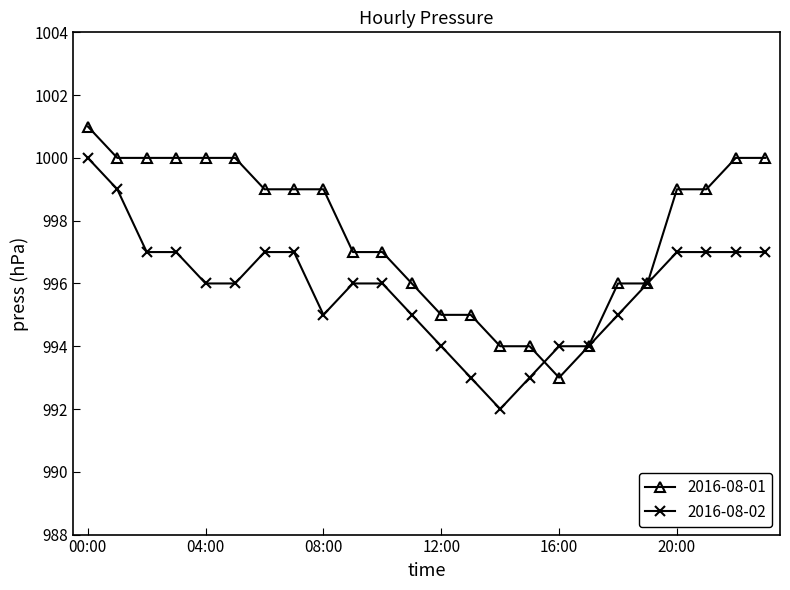

What is the minimum value shown in the chart?

992